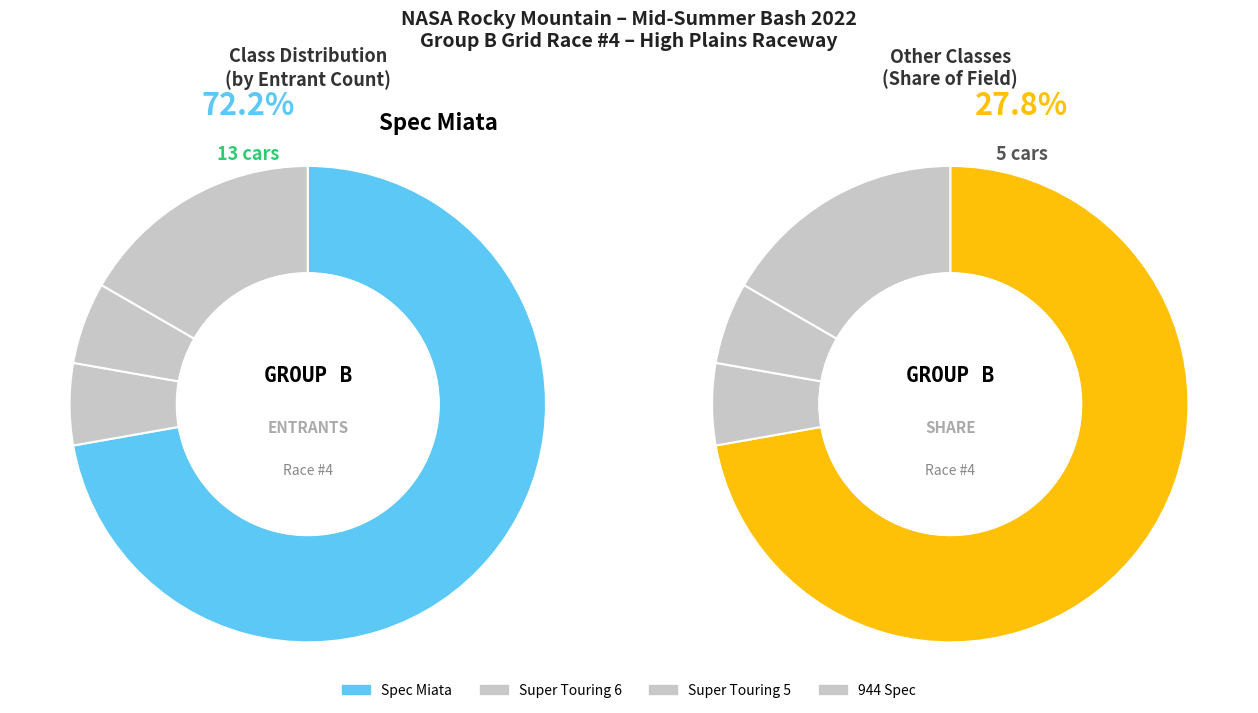

What is the smallest slice in the pie chart?

Super Touring 6